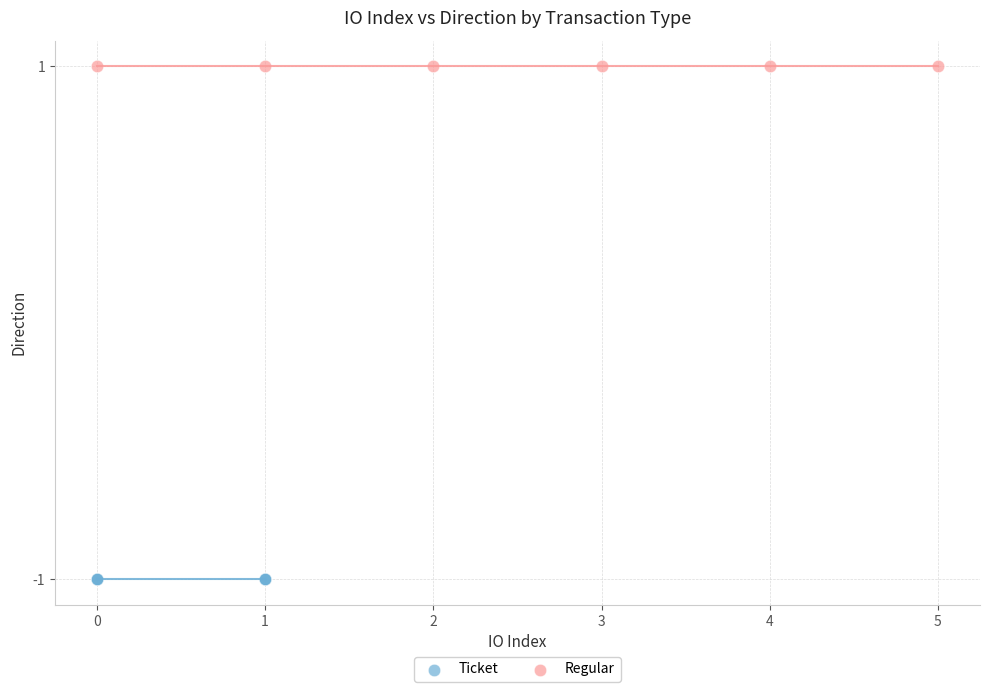

Which series reaches the maximum Y coordinate?

Regular